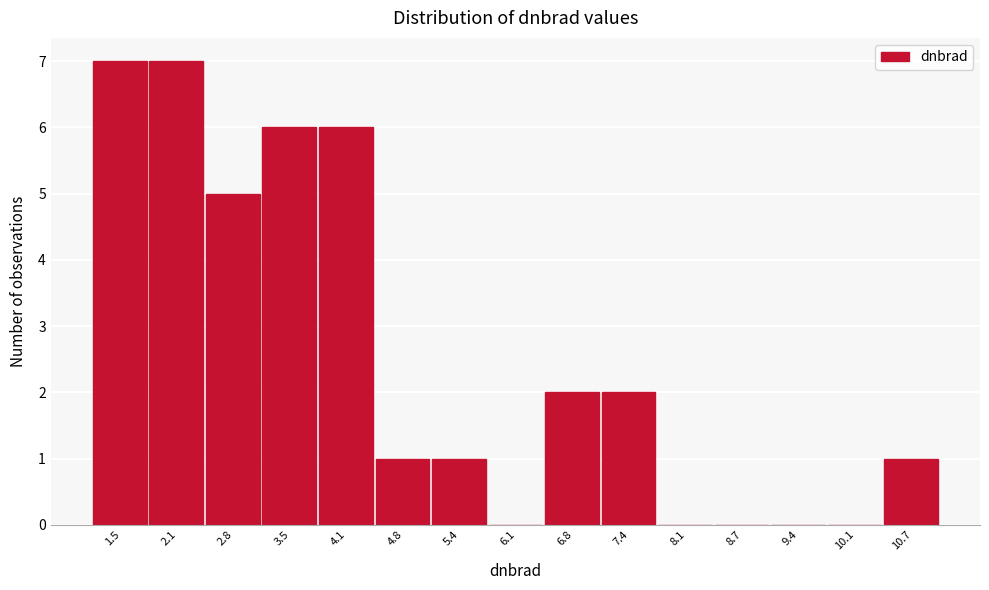

Reading left to right, list every bar in this chart as the range it spans on the x-axis followed by its height. Neither the bar edges nor the heights are printed on the chart, so give them approximately, as read against the axes.

1.1 to 1.8: 7
1.8 to 2.5: 7
2.5 to 3.1: 5
3.1 to 3.8: 6
3.8 to 4.4: 6
4.4 to 5.1: 1
5.1 to 5.8: 1
5.8 to 6.4: 0
6.4 to 7.1: 2
7.1 to 7.8: 2
7.8 to 8.4: 0
8.4 to 9.1: 0
9.1 to 9.7: 0
9.7 to 10.4: 0
10.4 to 11.1: 1